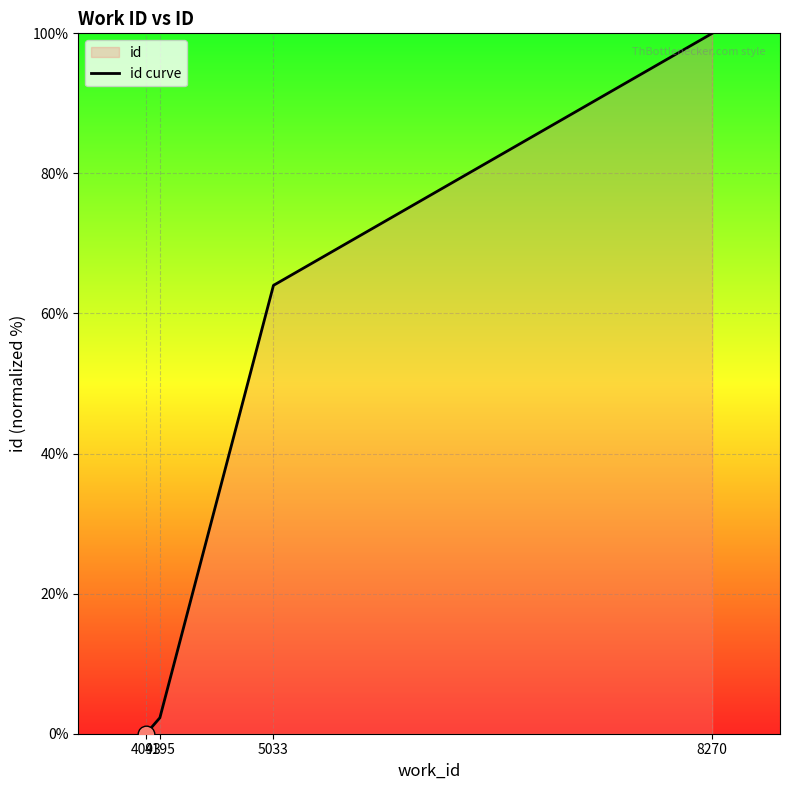

What is the difference between the maximum and minimum values?

100.0